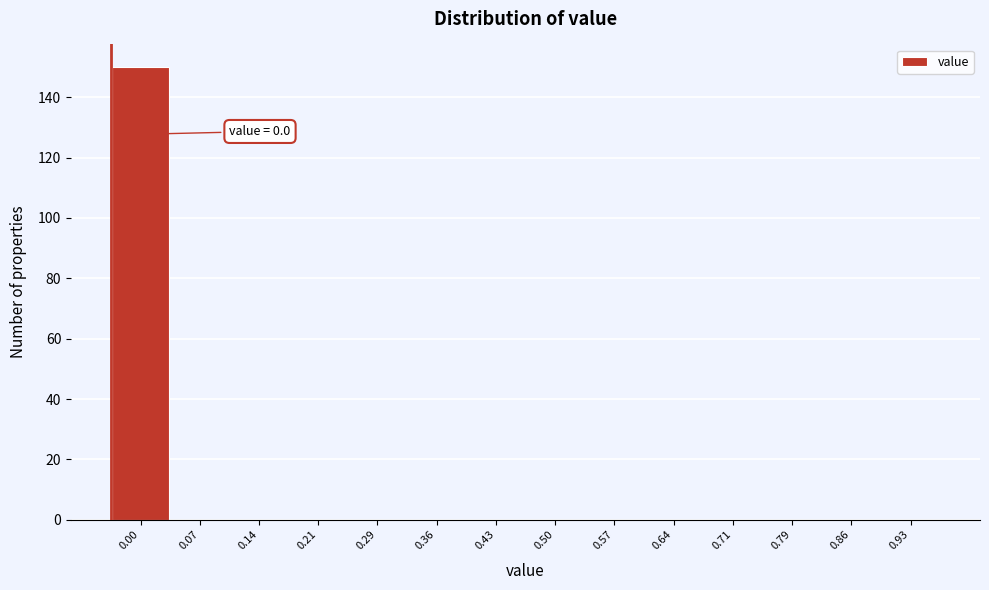

Reading left to right, list all the values displayed in this chart.

0.00=150	0.07=0	0.14=0	0.21=0	0.29=0	0.36=0	0.43=0	0.50=0	0.57=0	0.64=0	0.71=0	0.79=0	0.86=0	0.93=0